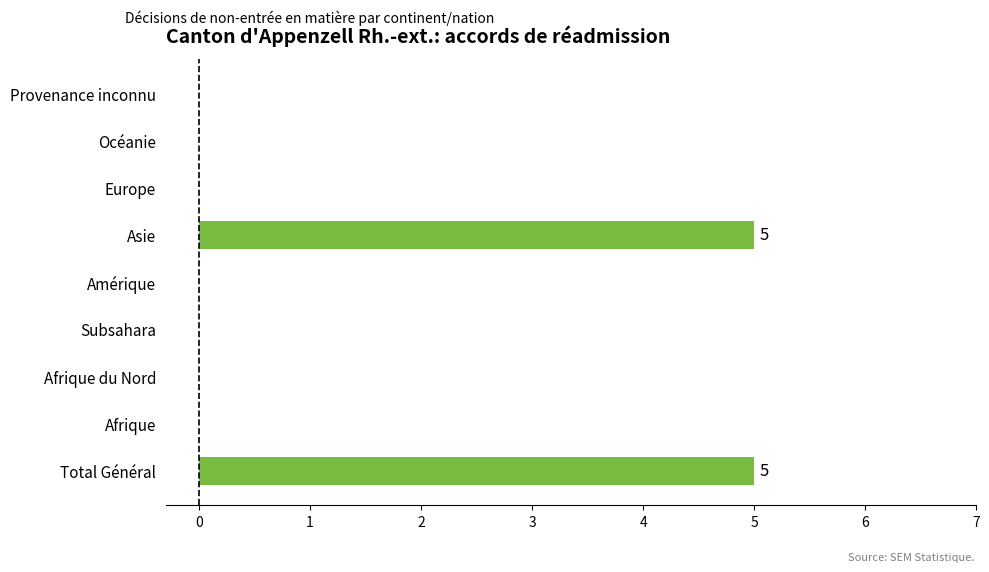

How many data points does each series have?

9